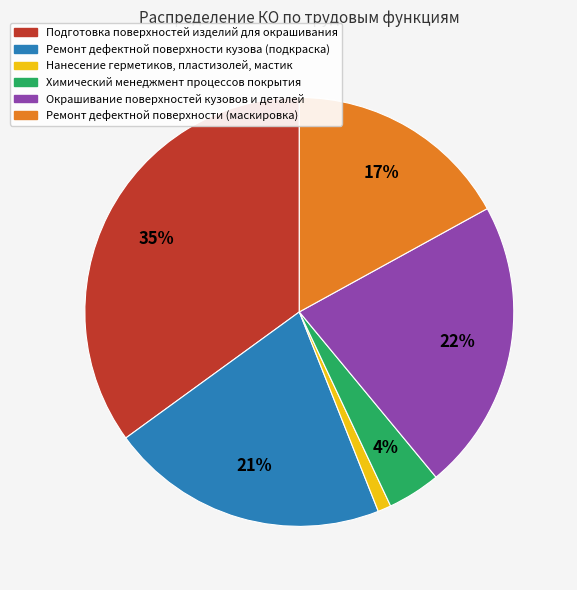

Combined, do Подготовка поверхностей изделий для окрашивания and Окрашивание поверхностей кузовов и деталей account for over 50%?

Yes